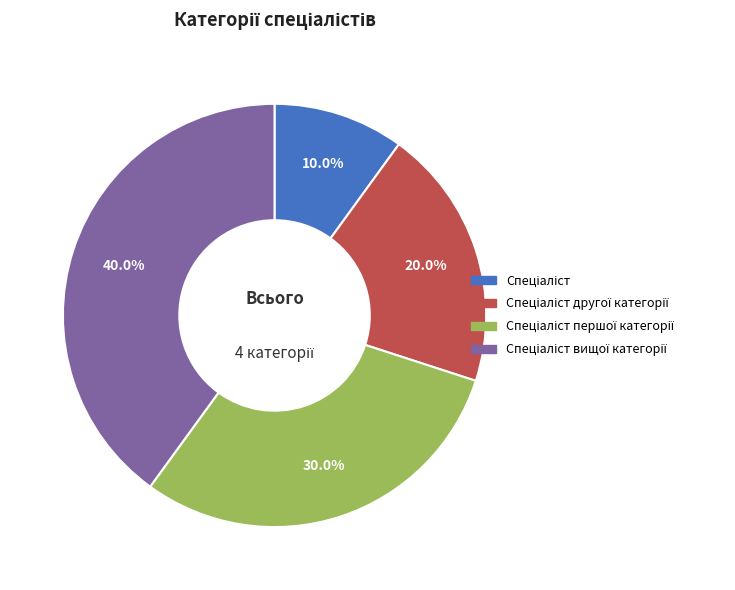

Is there a majority slice in this chart?

No